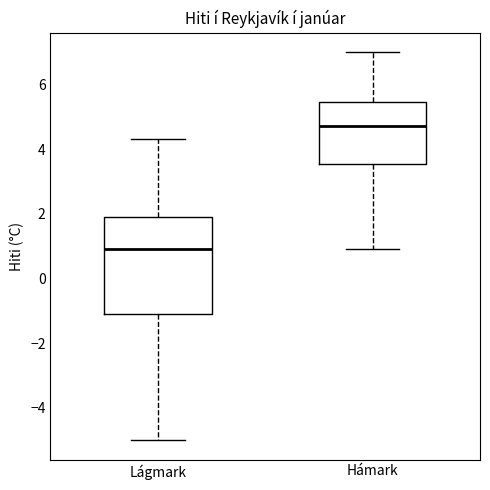

Reading left to right, transcribe this box plot: for each box, give where its median line is, the range the box spans, and where its two whiskers end, as read against the y-axis. The values are not printed on the chart, so give them approximately, as read against the axis.

Lágmark: median 1.0, box -1.0 to 2.0, whiskers -5.0 to 4.4
Hámark: median 4.8, box 3.6 to 5.4, whiskers 1.0 to 7.0